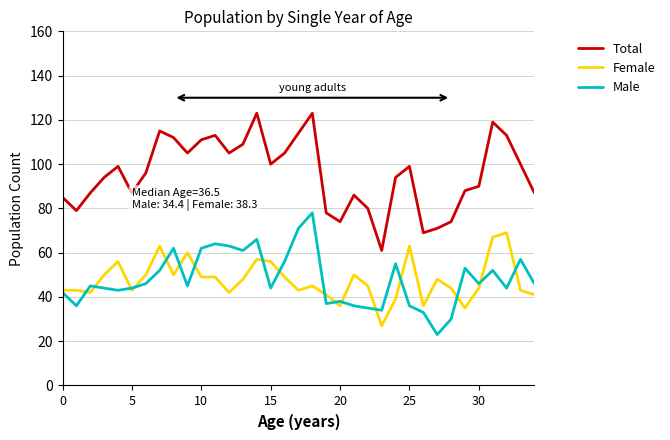

What is the highest value of the Male series?

78